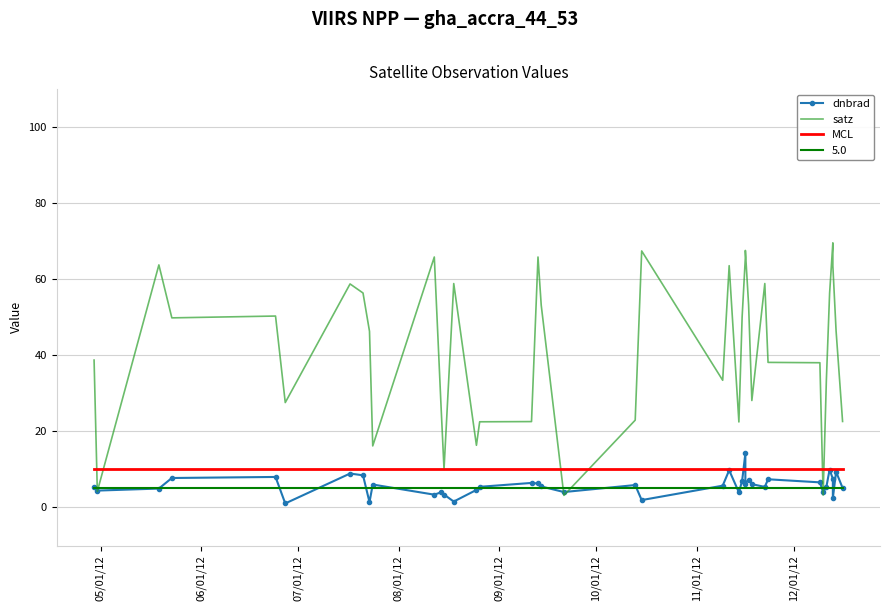

What is the minimum value shown in the chart?

1.1